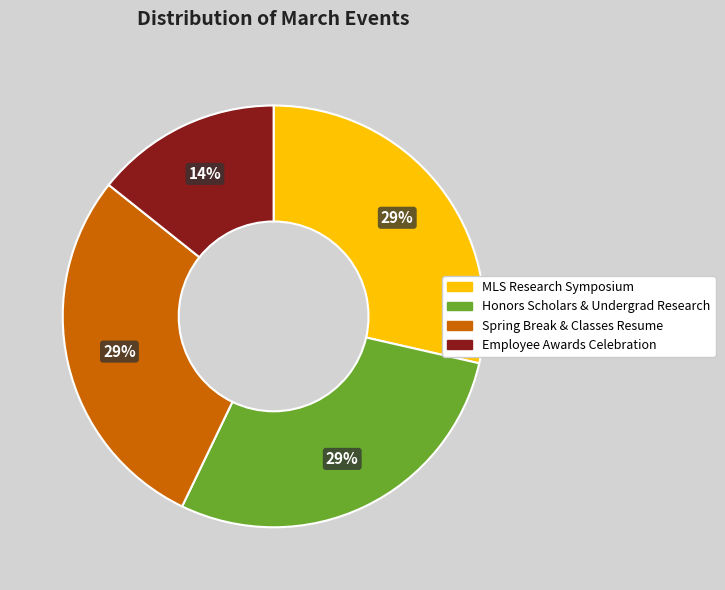

Is there any slice that represents more than half of the pie?

No